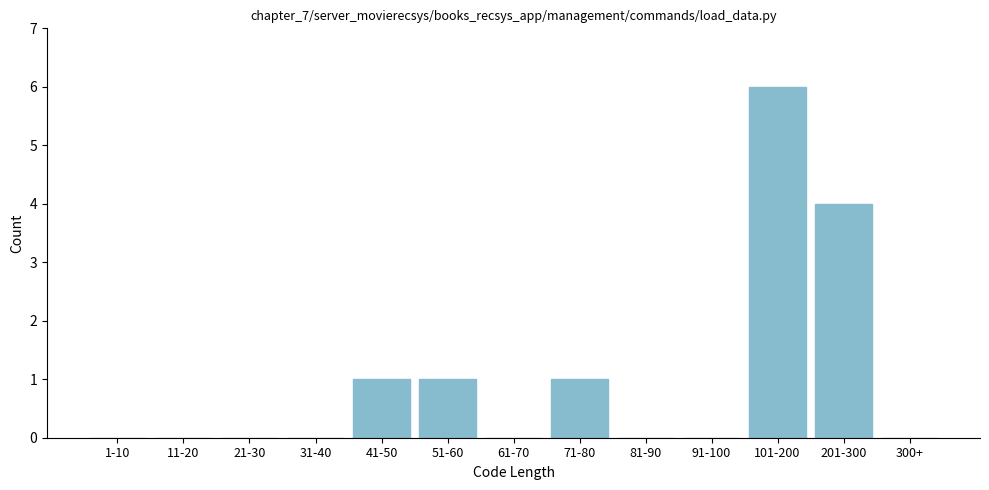

Reading left to right, extract all data points from this chart.

1-10=0	11-20=0	21-30=0	31-40=0	41-50=1	51-60=1	61-70=0	71-80=1	81-90=0	91-100=0	101-200=6	201-300=4	300+=0